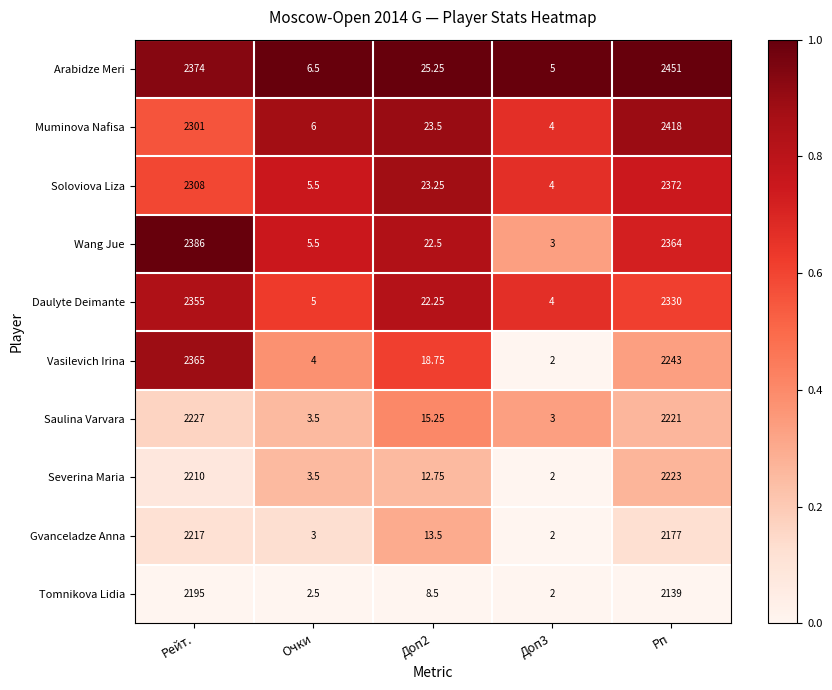

Which series has the largest total across all categories?

Arabidze Meri